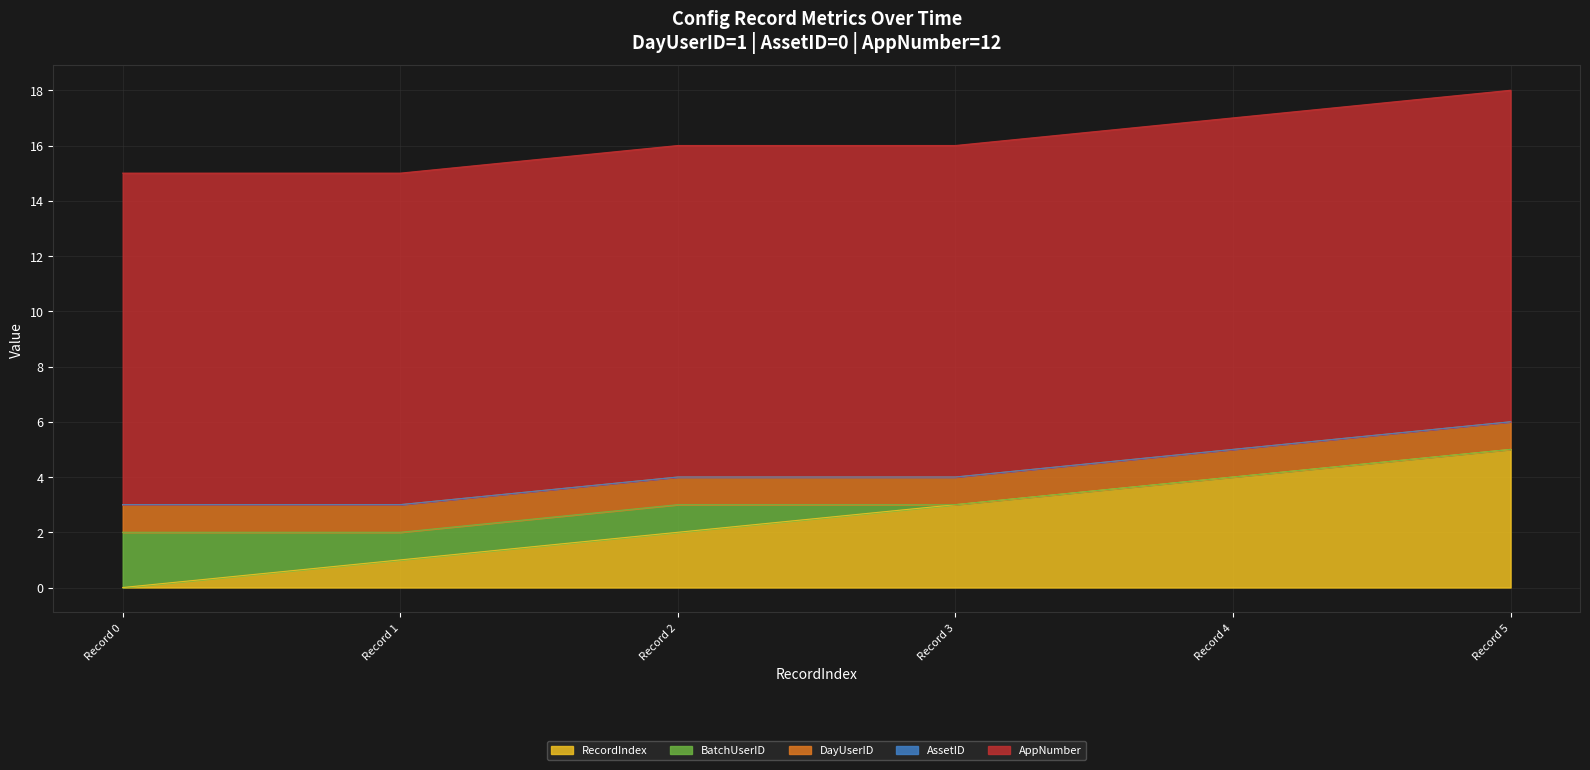

List the series in order of their peak value, lowest first.

AssetID, DayUserID, BatchUserID, RecordIndex, AppNumber